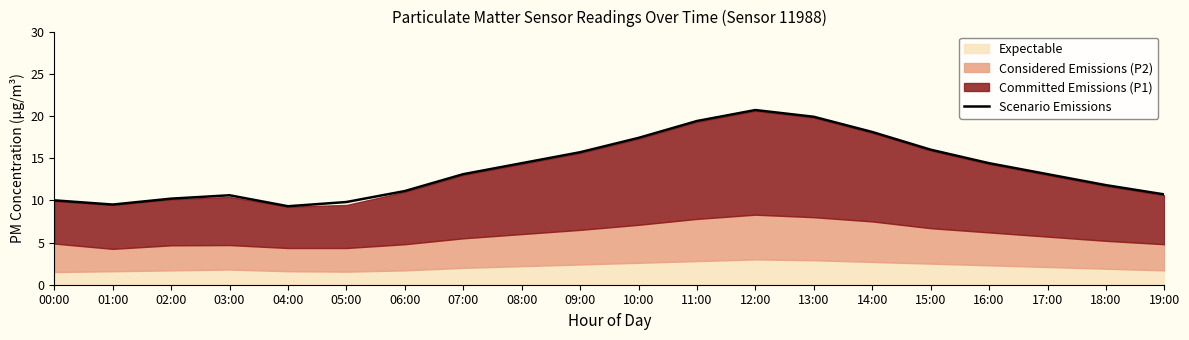

Reading left to right, transcribe all the data shown in this chart.

10.0	9.5	10.2	10.6	9.3	9.8	11.1	13.1	14.4	15.7	17.4	19.4	20.7	19.9	18.1	16.0	14.4	13.1	11.8	10.7